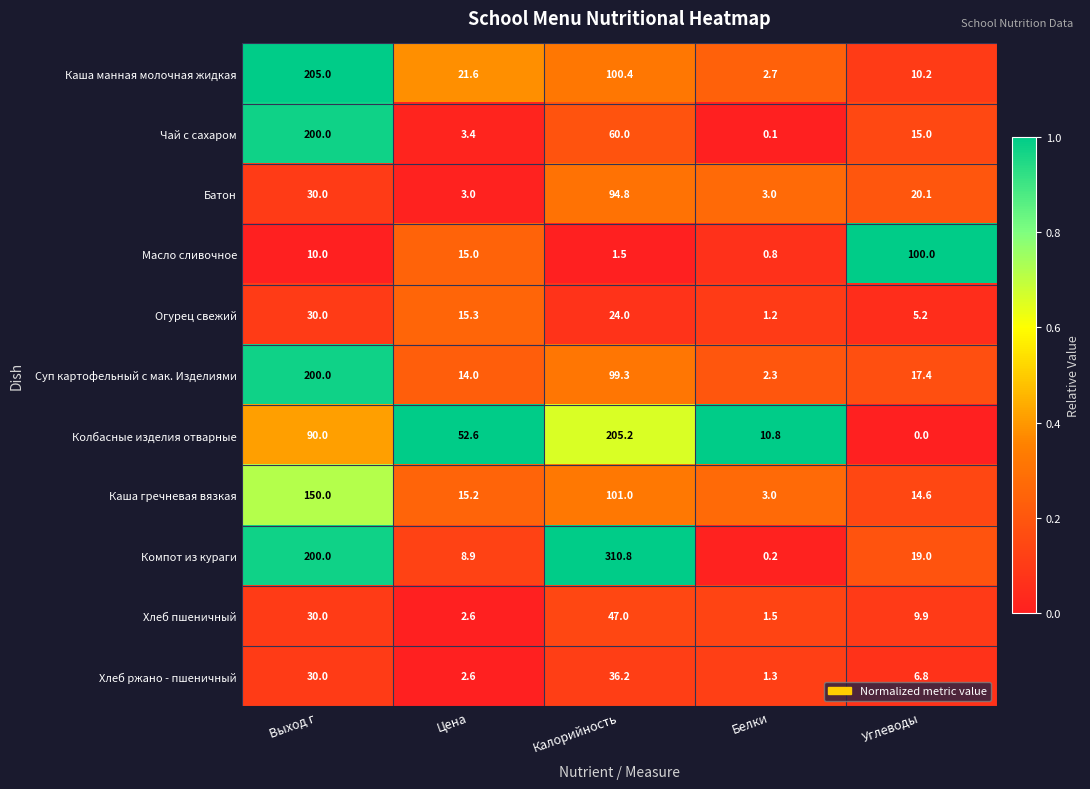

What is the difference between the maximum and minimum values in the Суп картофельный с мак. Изделиями series?

197.7